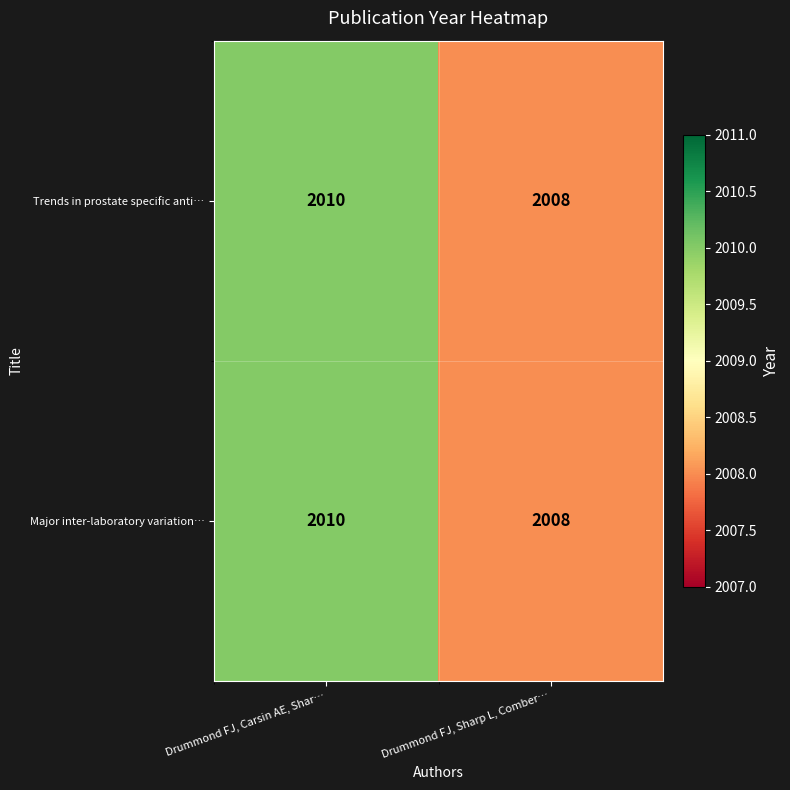

What is the sum of the Major inter-laboratory variation… values at Drummond FJ, Carsin AE, Shar… and Drummond FJ, Sharp L, Comber…?

4018